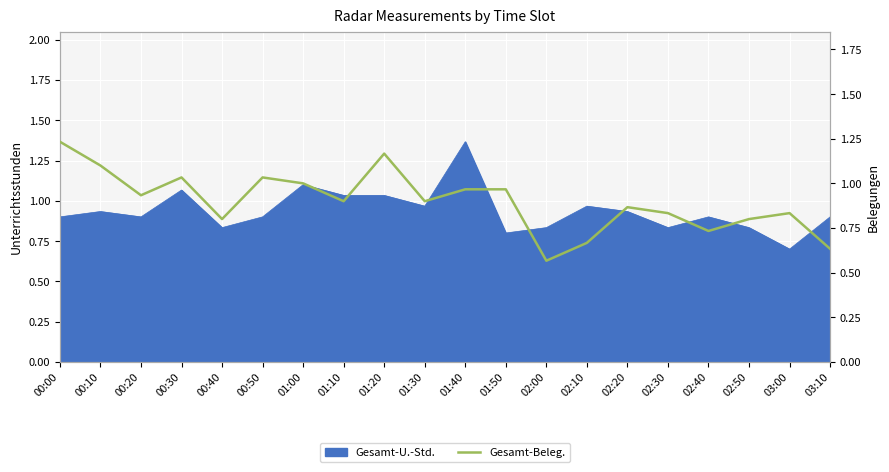

What is the difference between the maximum and minimum values?

0.7